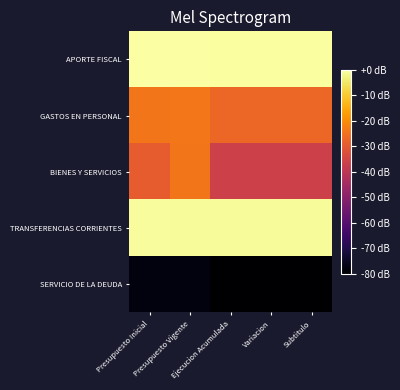

Which has a higher value, Presupuesto Vigente or Ejecucion Acumulada?

Presupuesto Vigente